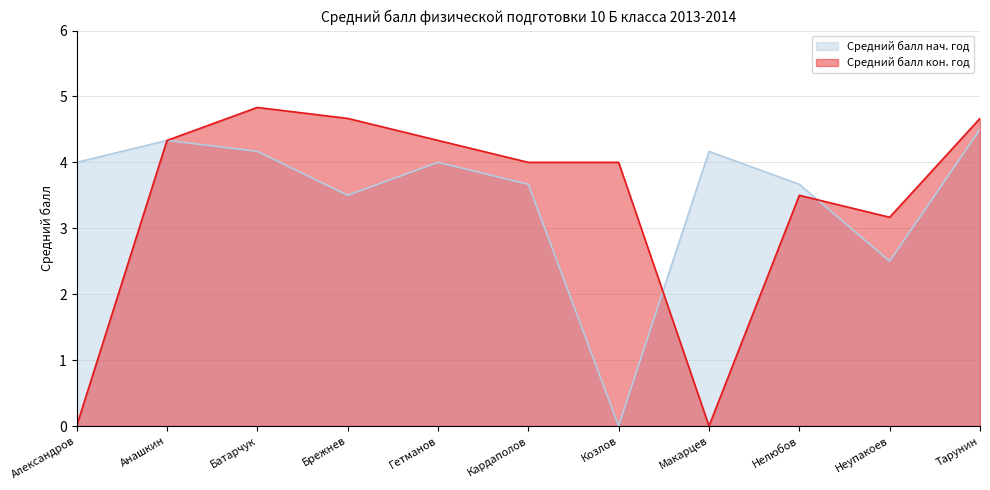

The value of Средний балл кон. год at Неупакоев is 3.2. True or false?

True